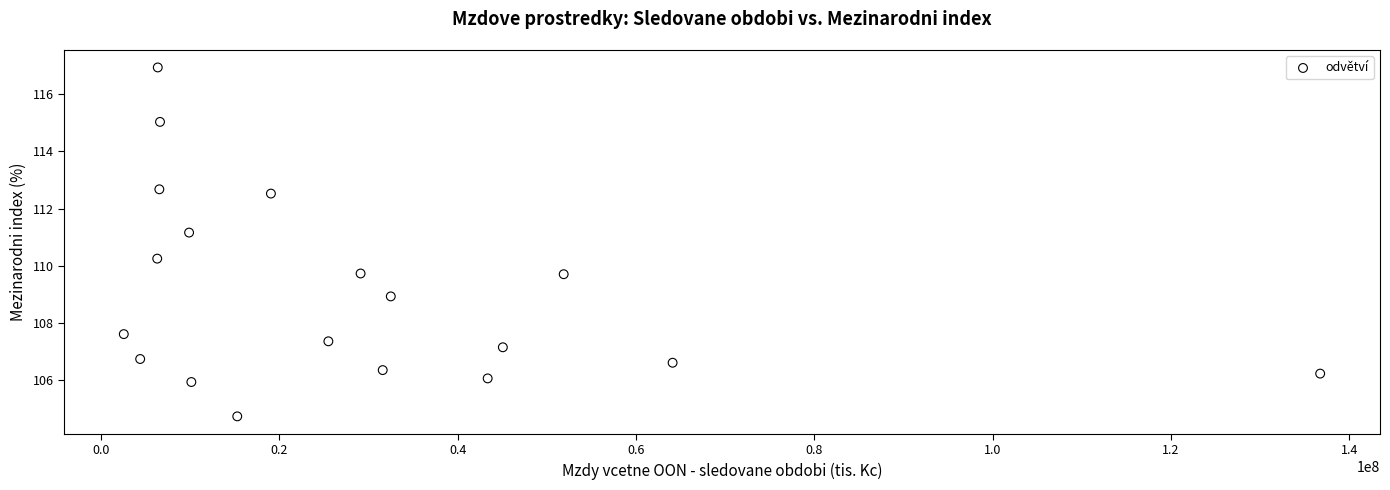

What is the range of X values (max minus min)?

134187757.4